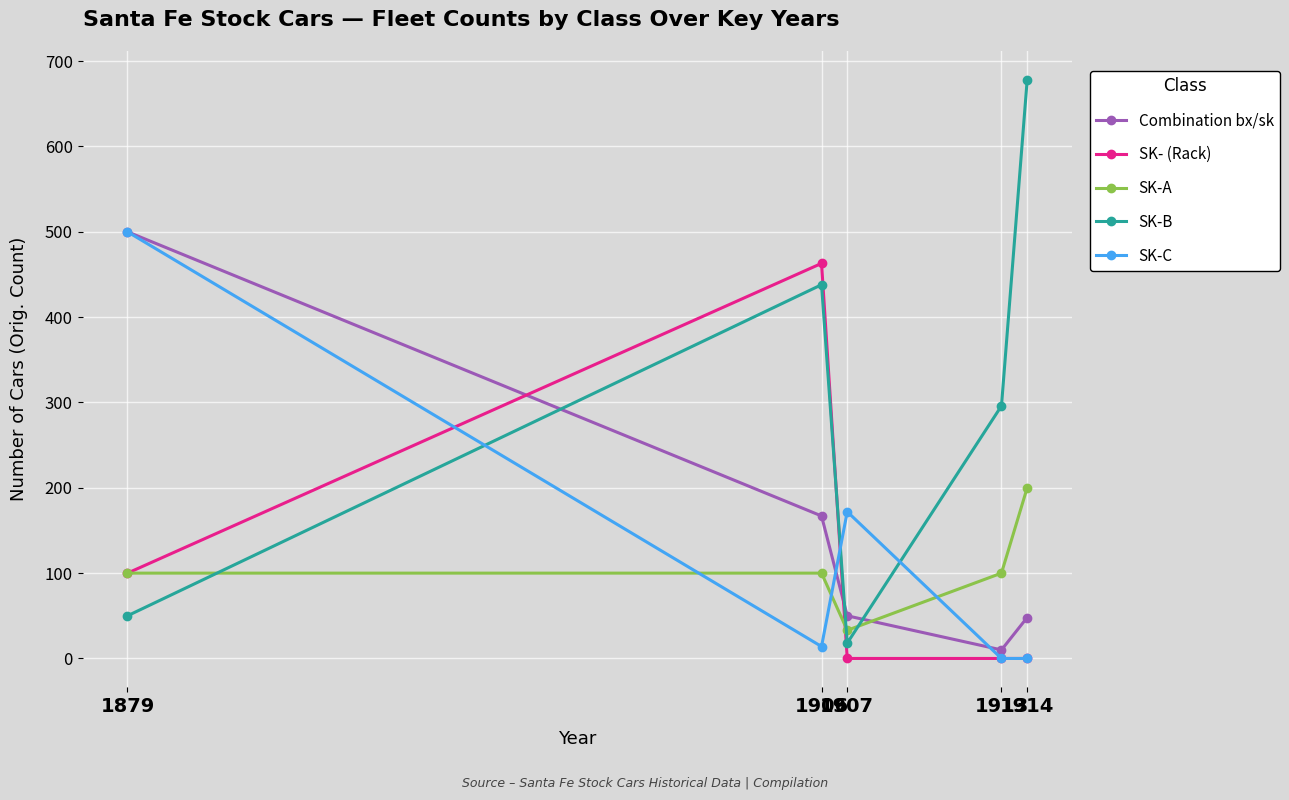

What is the average value of the Combination bx/sk series?

155